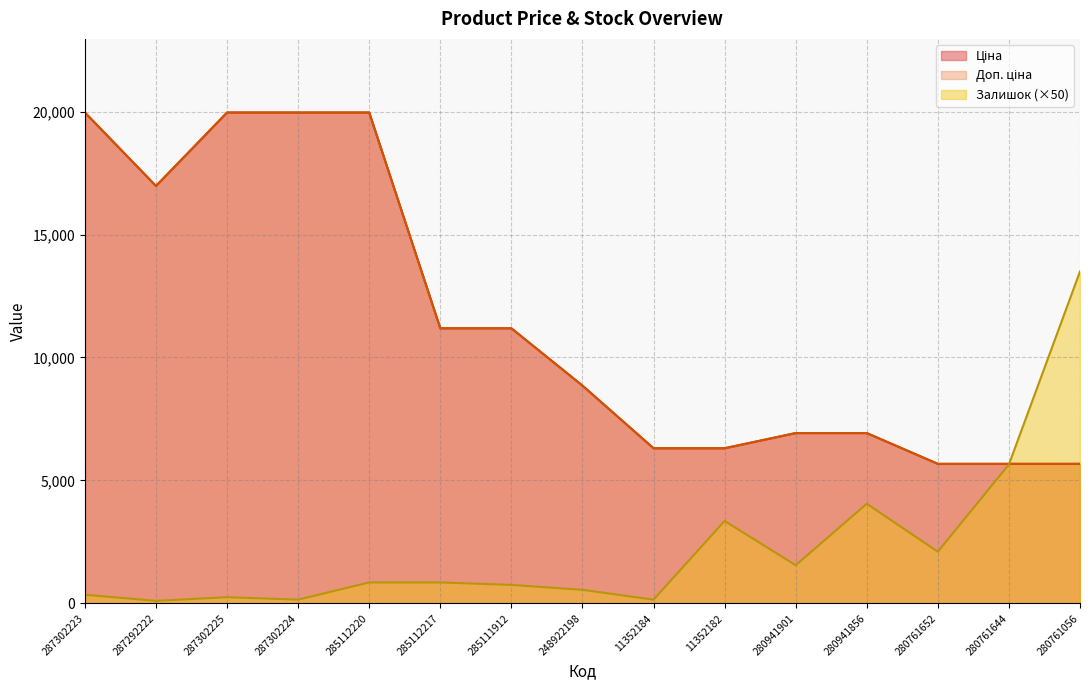

How many lines are shown in the chart?

3